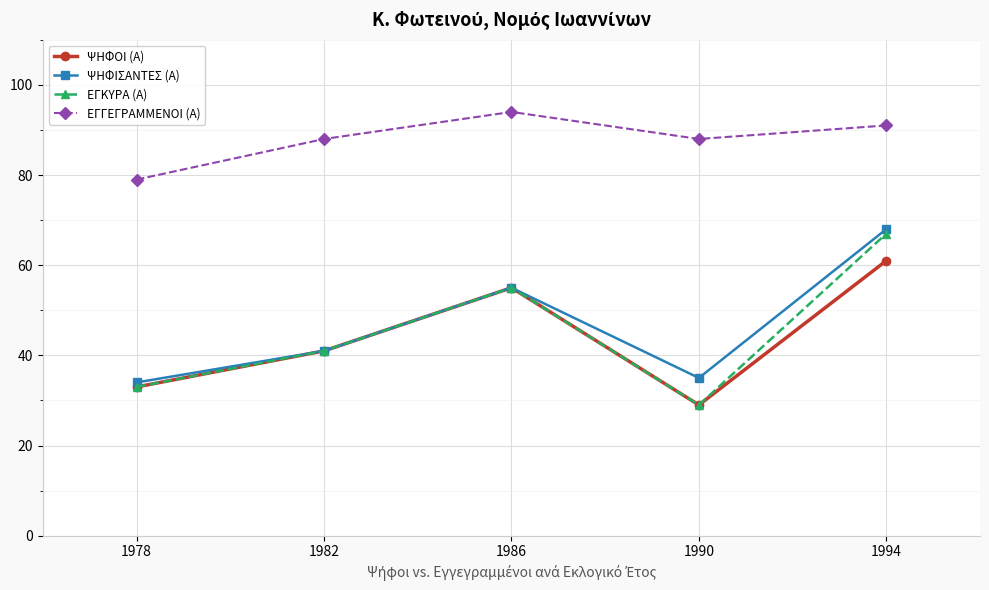

At which label does ΕΓΚΥΡΑ (Α) reach its peak?

1994